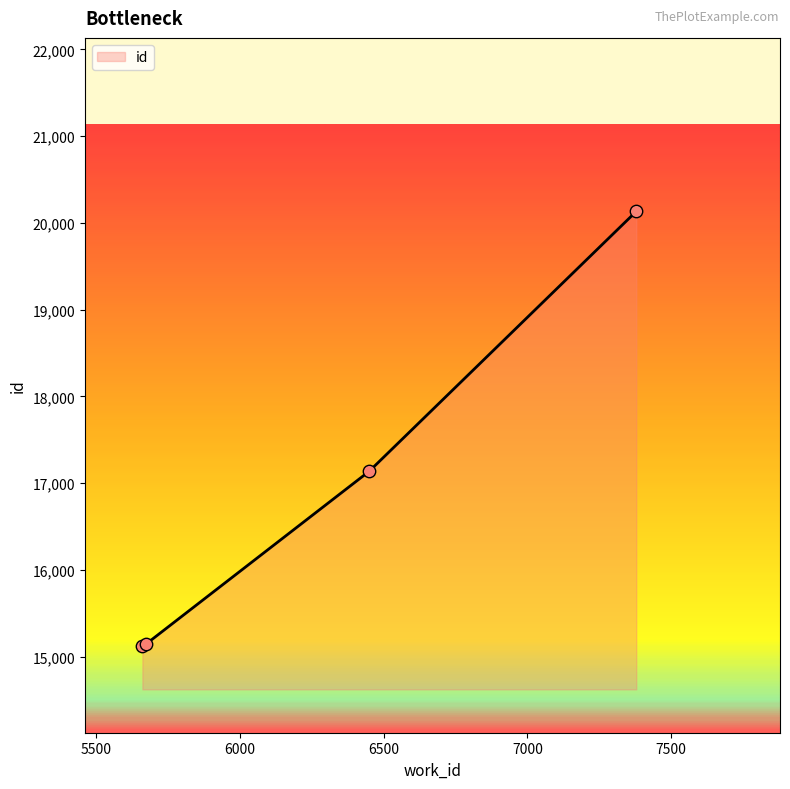

What is the greatest value displayed?

20133